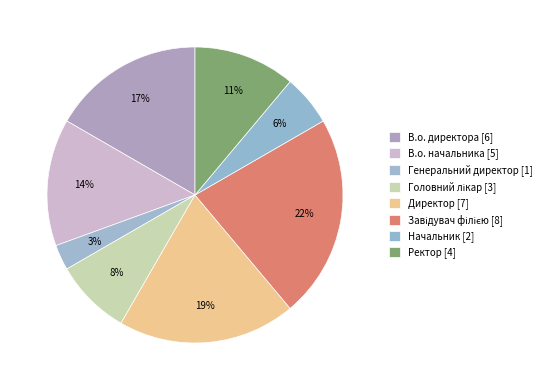

The Начальник slice represents 19% of the pie. True or false?

False